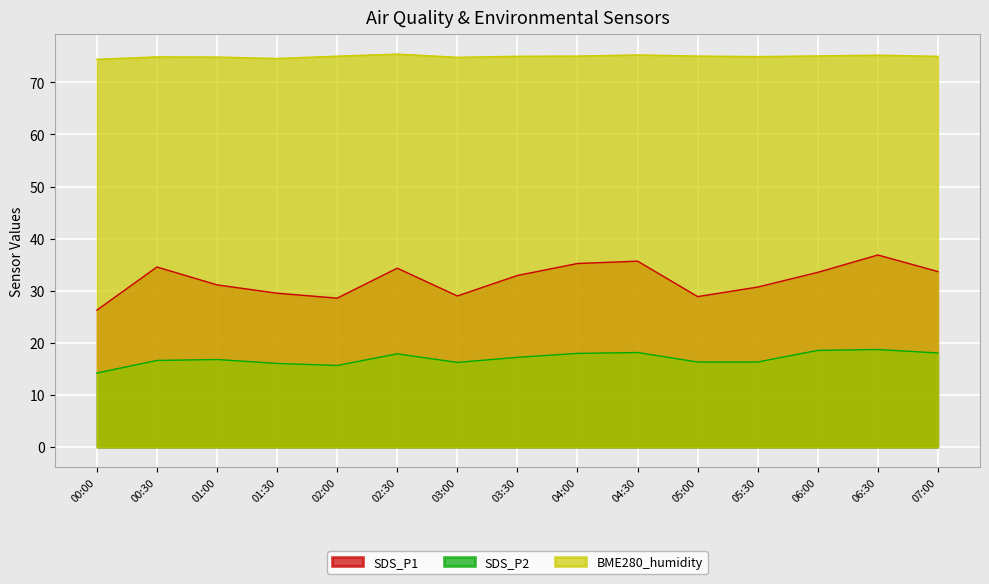

At which category is the sum across all series the highest?

06:30